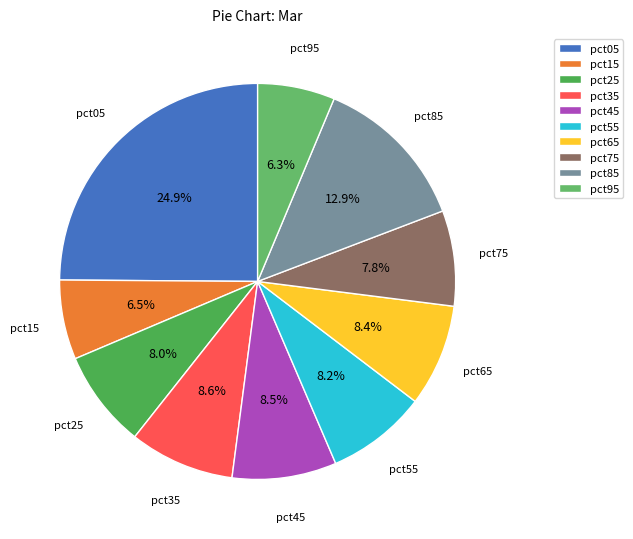

Is pct05 the majority of the pie?

No